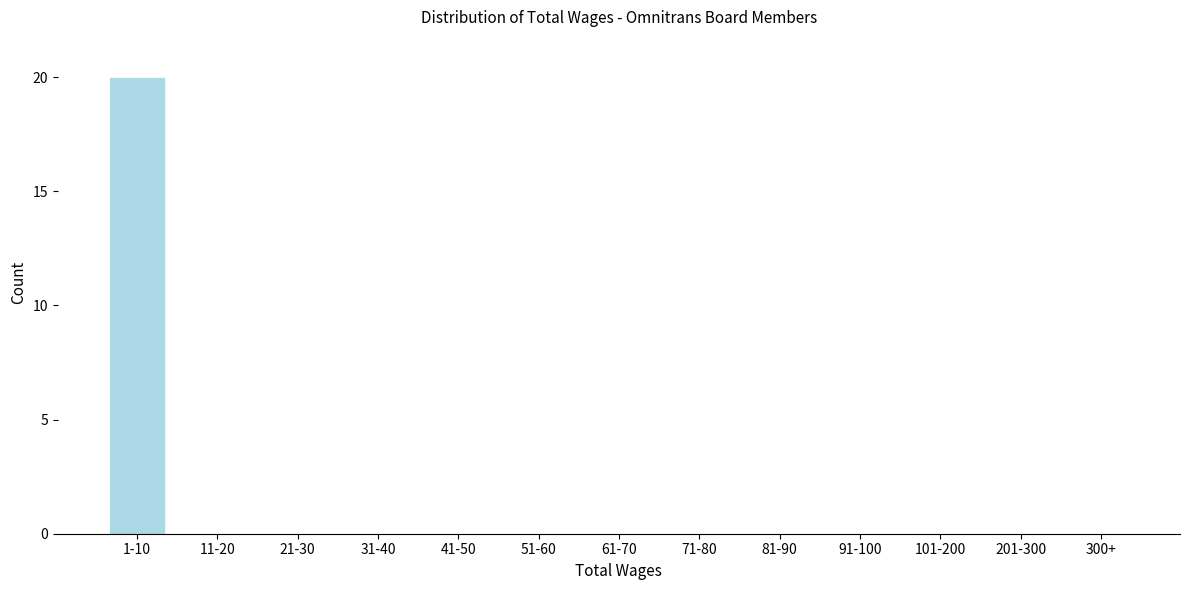

Reading left to right, what are all the values shown in this chart?

1-10=20	11-20=0	21-30=0	31-40=0	41-50=0	51-60=0	61-70=0	71-80=0	81-90=0	91-100=0	101-200=0	201-300=0	300+=0